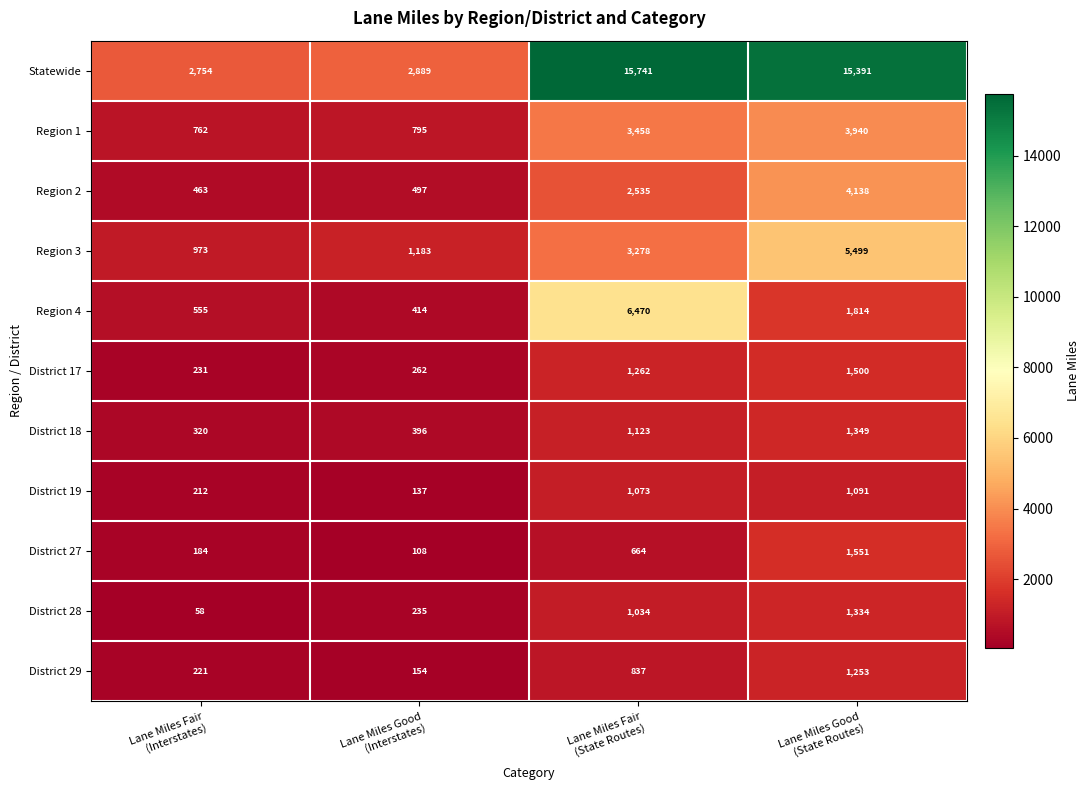

Which series has the largest range (max minus min)?

Statewide